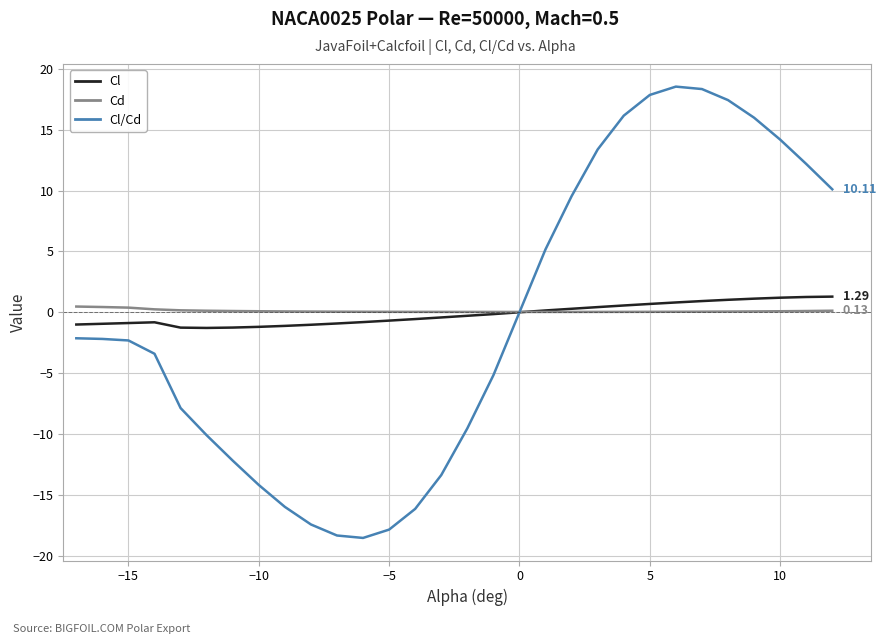

Which series has the largest range (max minus min)?

Cl/Cd